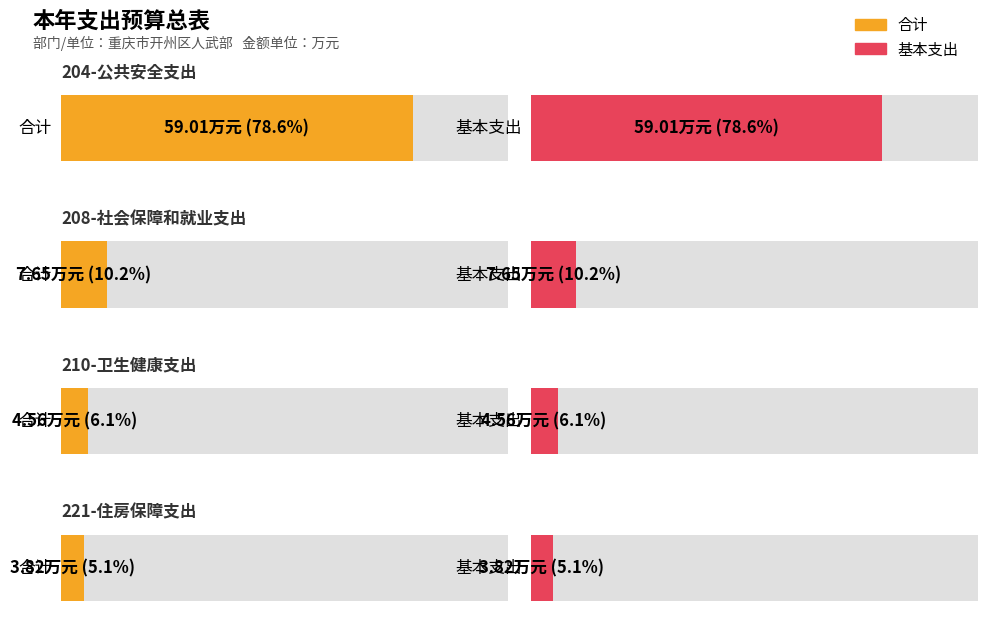

The 合计 series shows 12.4 at 208-社会保障和就业支出. True or false?

False